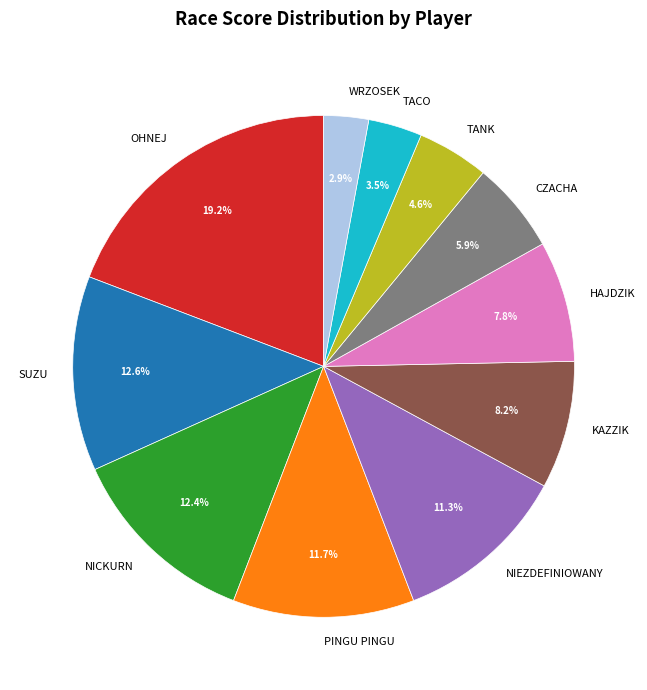

Is the sum of OHNEJ and PINGU PINGU greater than half?

No